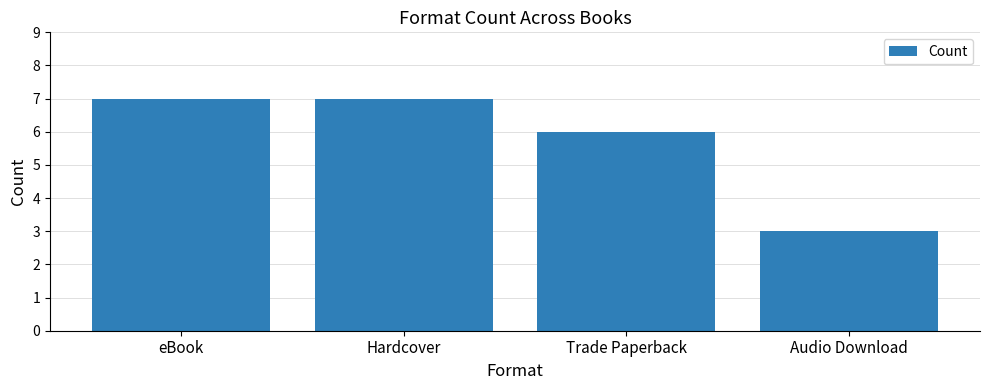

Which category has the lowest value across all series?

Audio Download